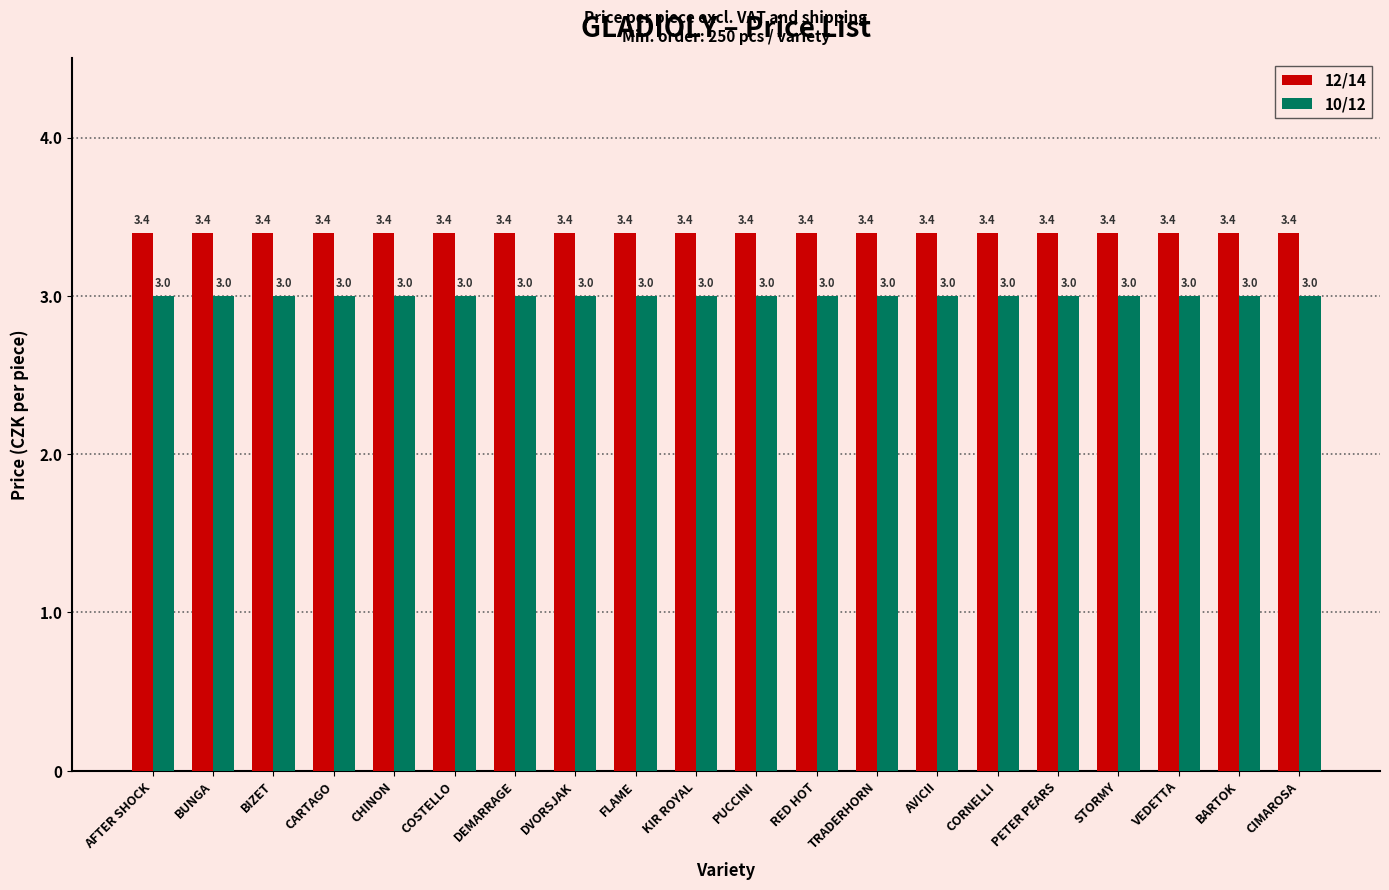

What is the sum of the 10/12 values at FLAME and TRADERHORN?

6.0